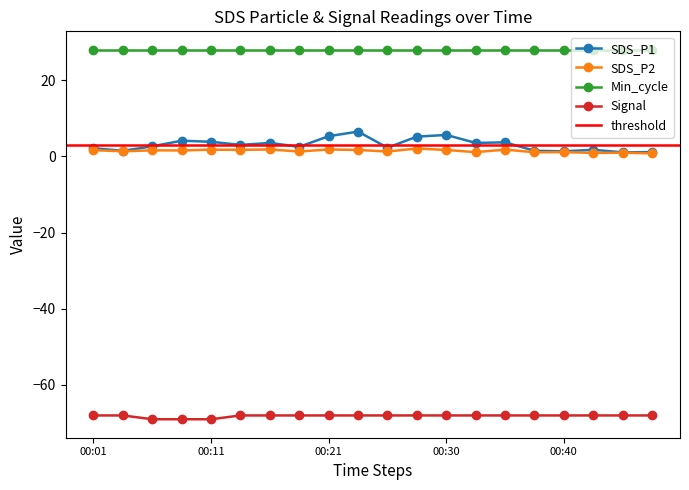

The Signal series shows -68.0 at 00:21. True or false?

True